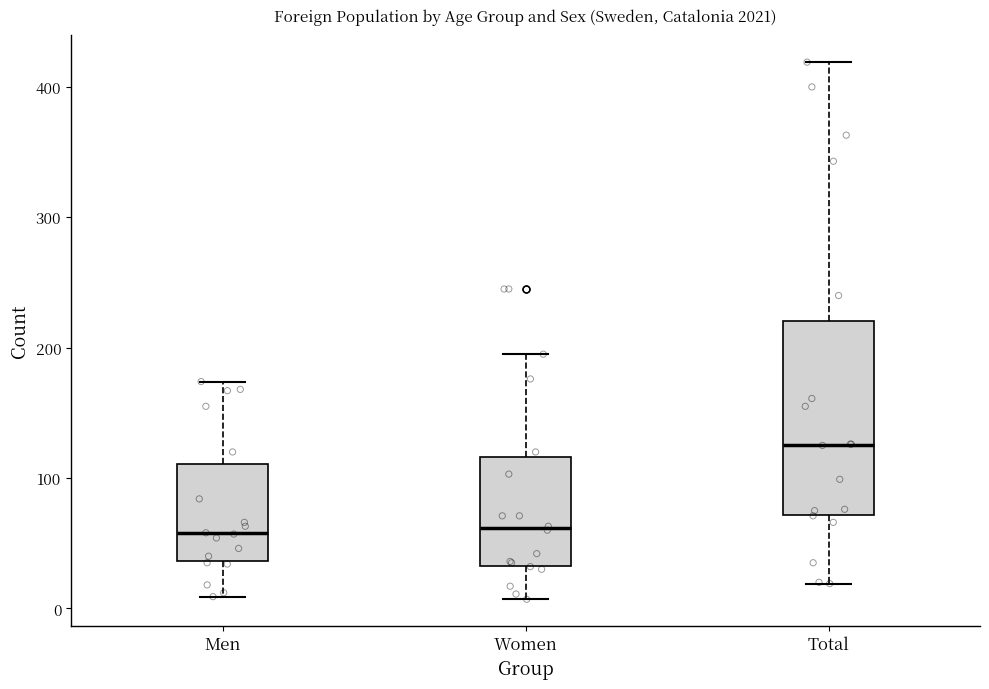

Which box is the tallest, from its lower edge to its upper edge?

Total